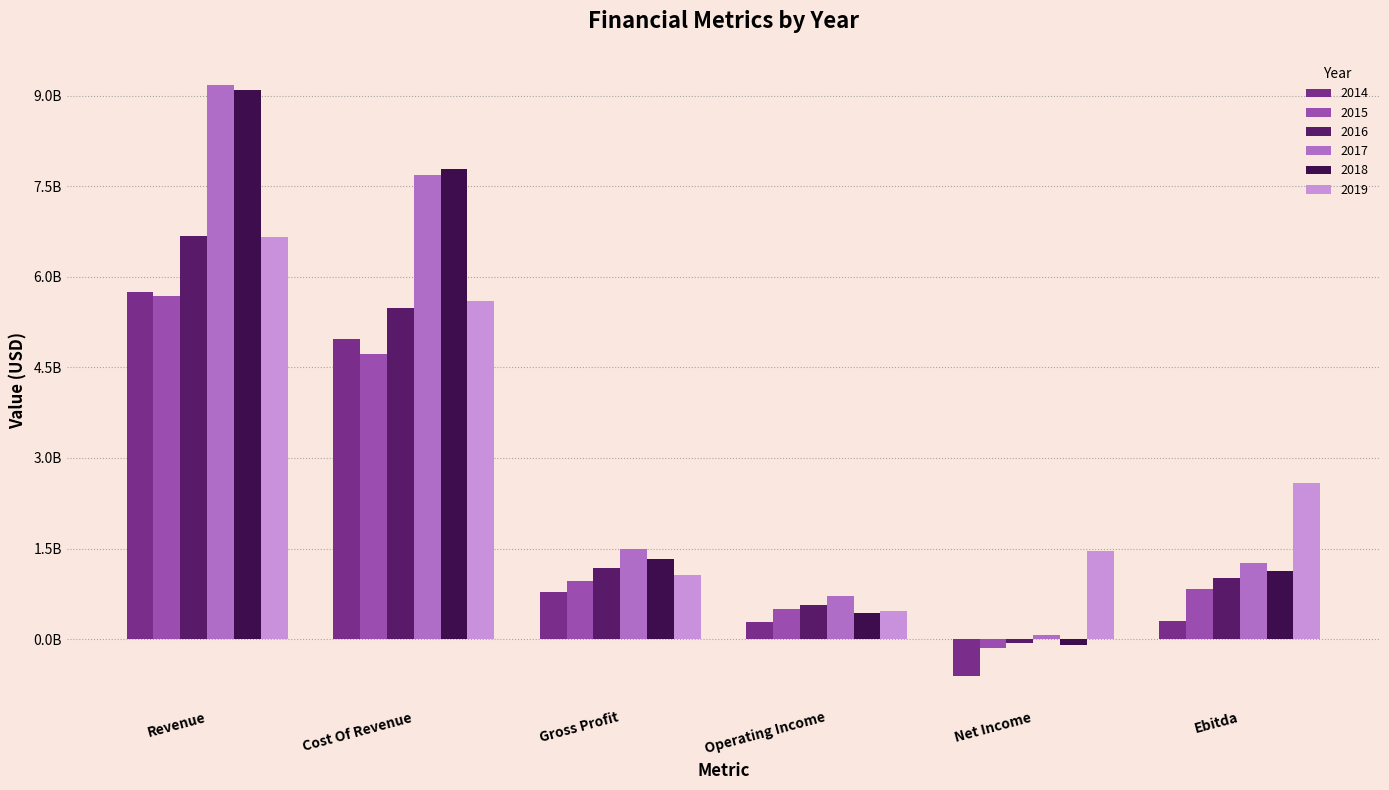

Reading left to right, transcribe all the data shown in this chart.

2014: Revenue=5755386935.2	Cost Of Revenue=4975922953.5	Gross Profit=779463981.7	Operating Income=290626976.0	Net Income=-617734325.6	Ebitda=307651150.3
2015: Revenue=5684079330.0	Cost Of Revenue=4725253099.5	Gross Profit=958826230.5	Operating Income=491986093.2	Net Income=-153062340.1	Ebitda=832003148.7
2016: Revenue=6673046990.0	Cost Of Revenue=5489882630.1	Gross Profit=1183164359.9	Operating Income=563712086.2	Net Income=-57843590.9	Ebitda=1012788692.1
2017: Revenue=9170525709.6	Cost Of Revenue=7685294047.1	Gross Profit=1485231662.5	Operating Income=721021186.7	Net Income=64783933.6	Ebitda=1256088490.1
2018: Revenue=9097000000.0	Cost Of Revenue=7778000000.0	Gross Profit=1319000000.0	Operating Income=435000000.0	Net Income=-94000000.0	Ebitda=1130000000.0
2019: Revenue=6660000000.0	Cost Of Revenue=5597000000.0	Gross Profit=1063000000.0	Operating Income=468000000.0	Net Income=1458000000.0	Ebitda=2579000000.0